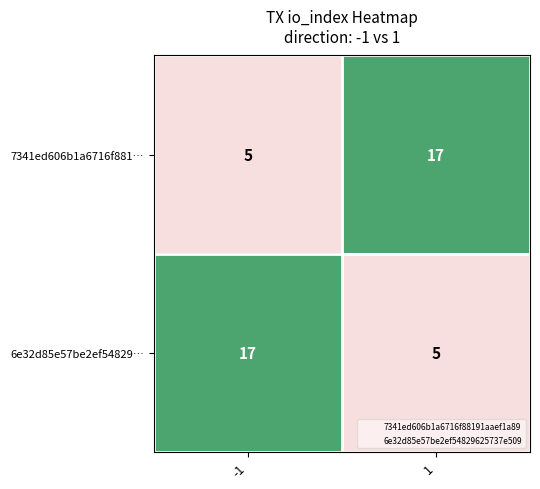

What is the spread (max minus min) of values at -1?

12